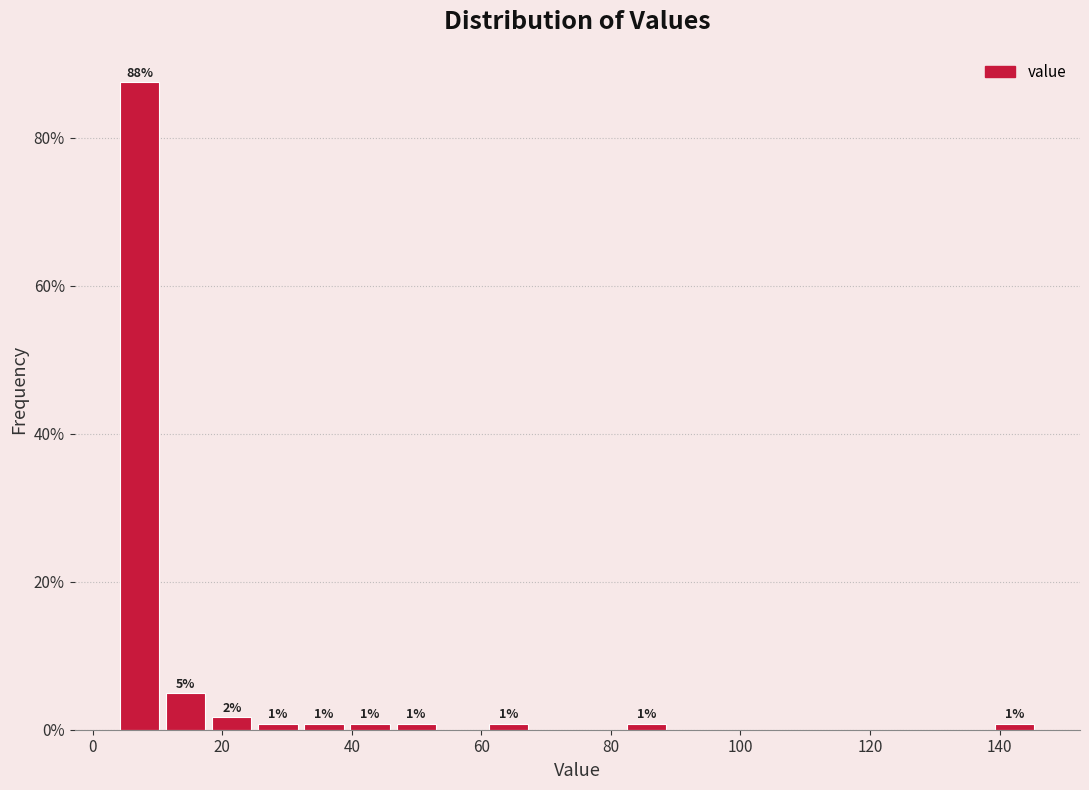

Around what value on the x-axis is the tallest bar? Give the approximate position of its centre, as read against the axis.

8